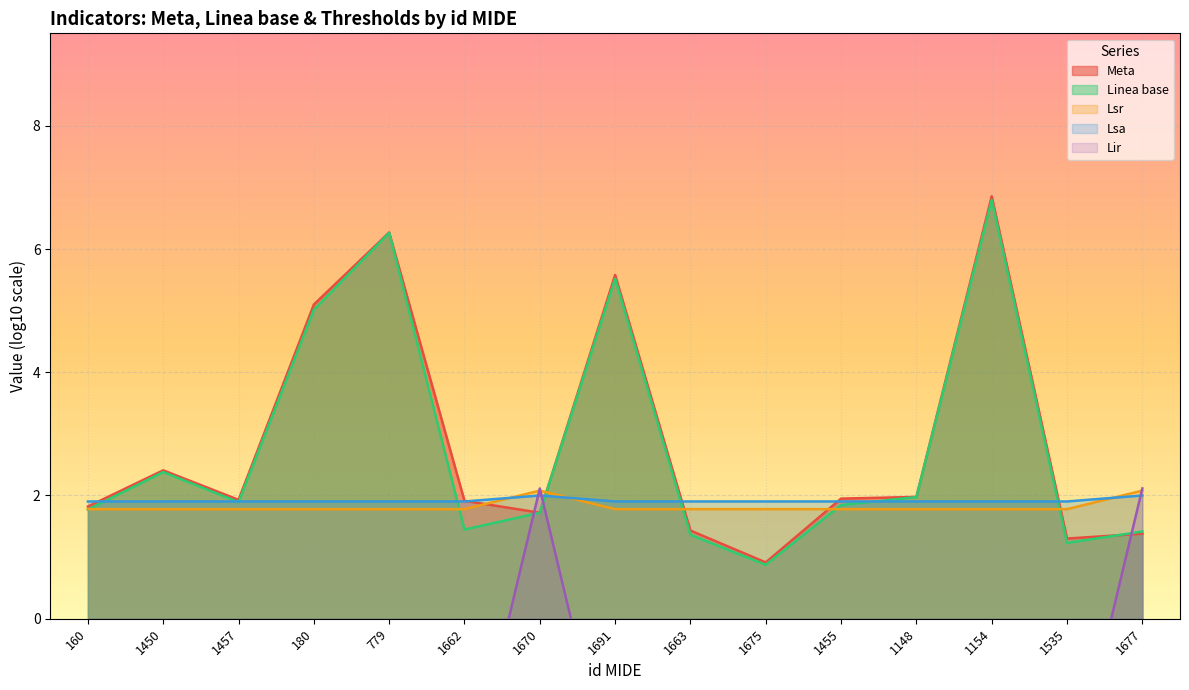

At which label does Lir reach its minimum?

160